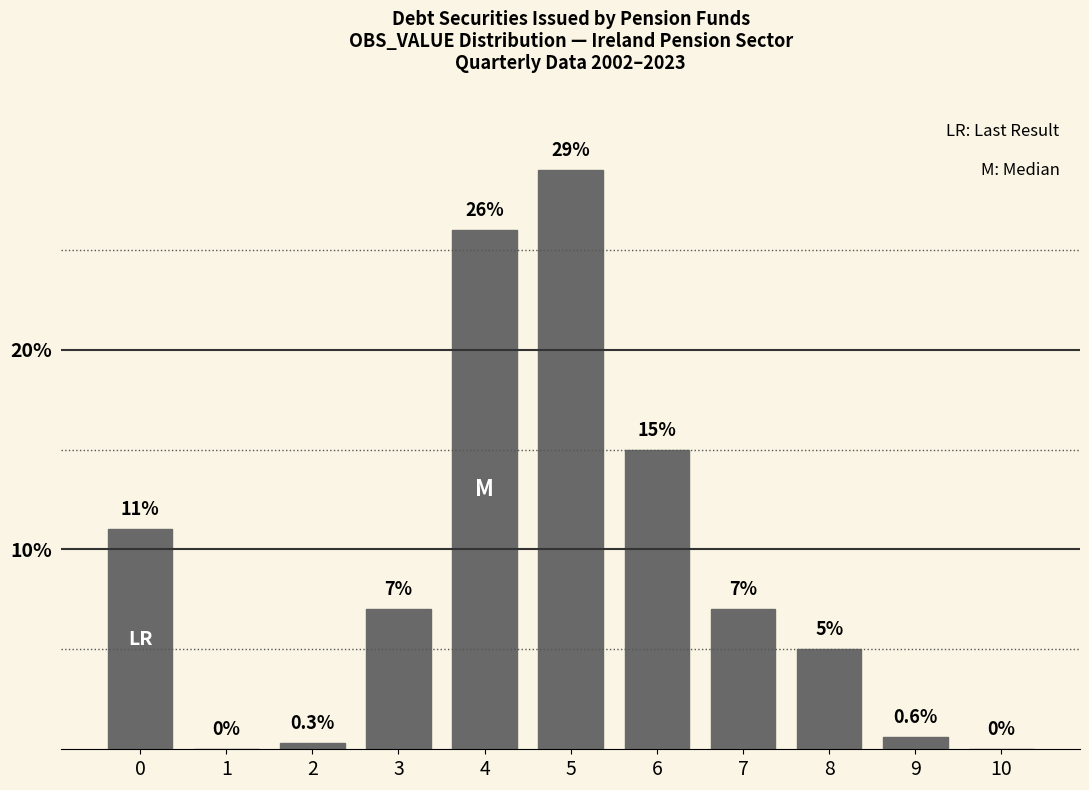

Reading left to right, what are all the values shown in this chart?

0=11.0	1=0.0	2=0.3	3=7.0	4=26.0	5=29.0	6=15.0	7=7.0	8=5.0	9=0.6	10=0.0